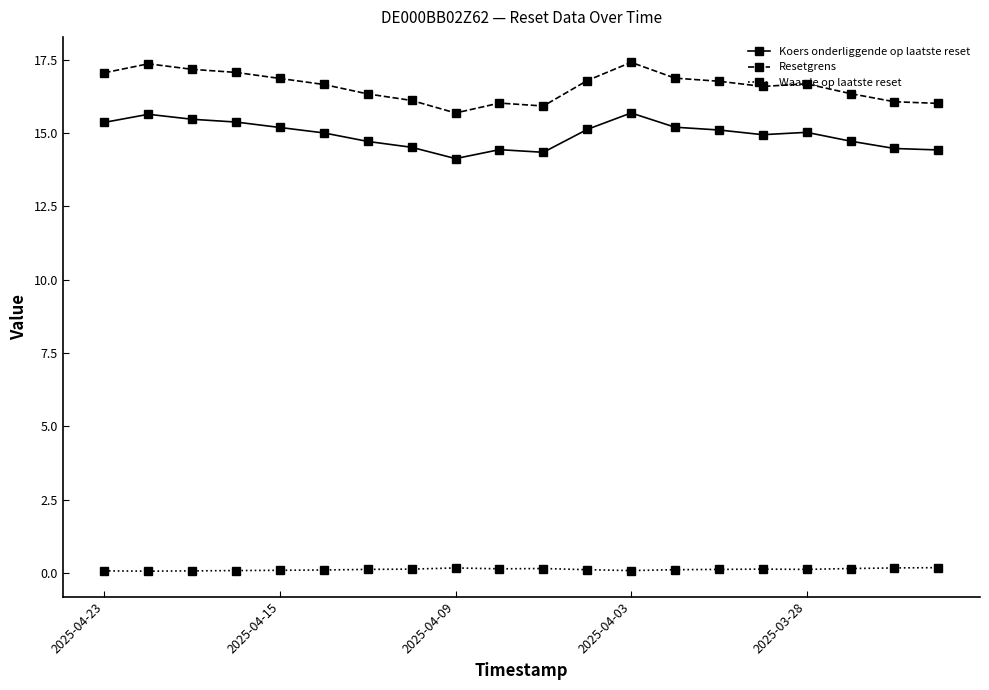

What is the value of the Resetgrens point at the 20th from the left?

16.0